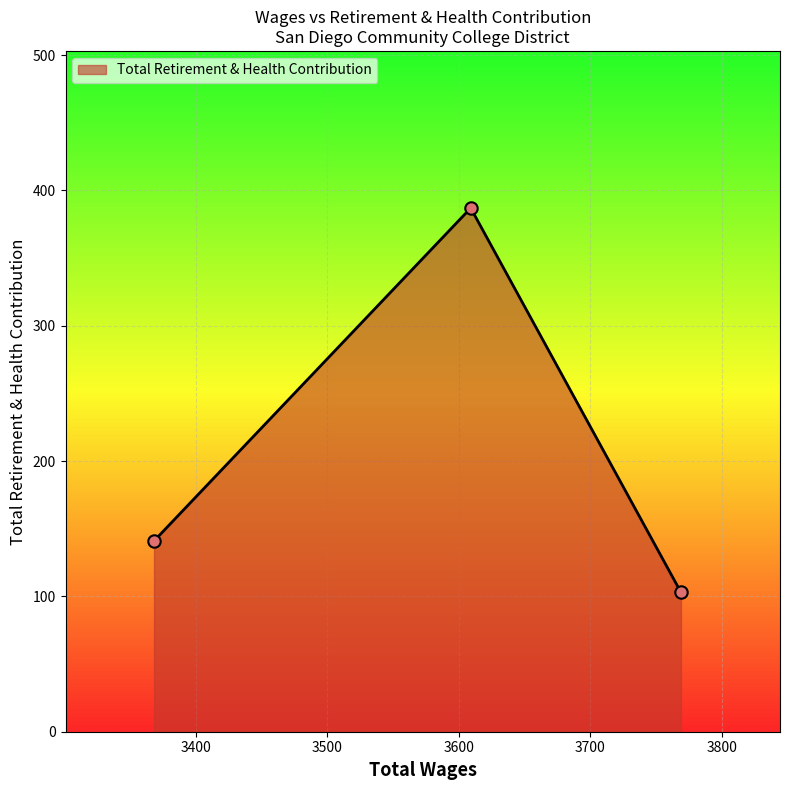

What is the difference between the maximum and minimum values?

284